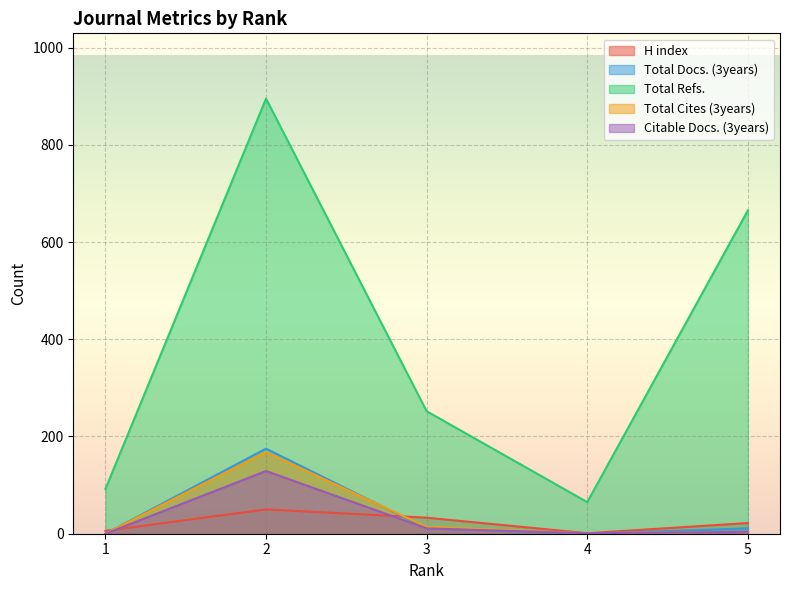

Which series has the widest spread of values?

Total Refs.